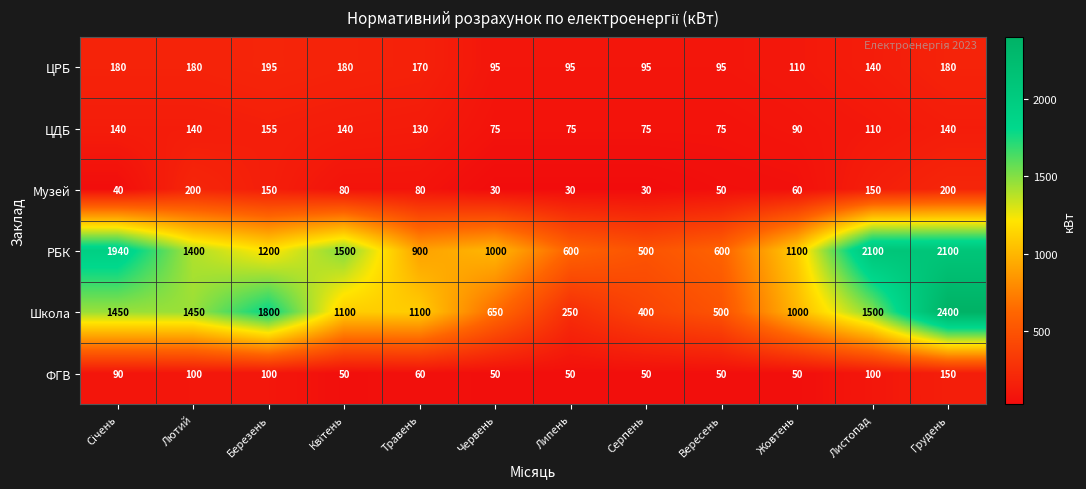

What is the average value of the РБК series?

1245